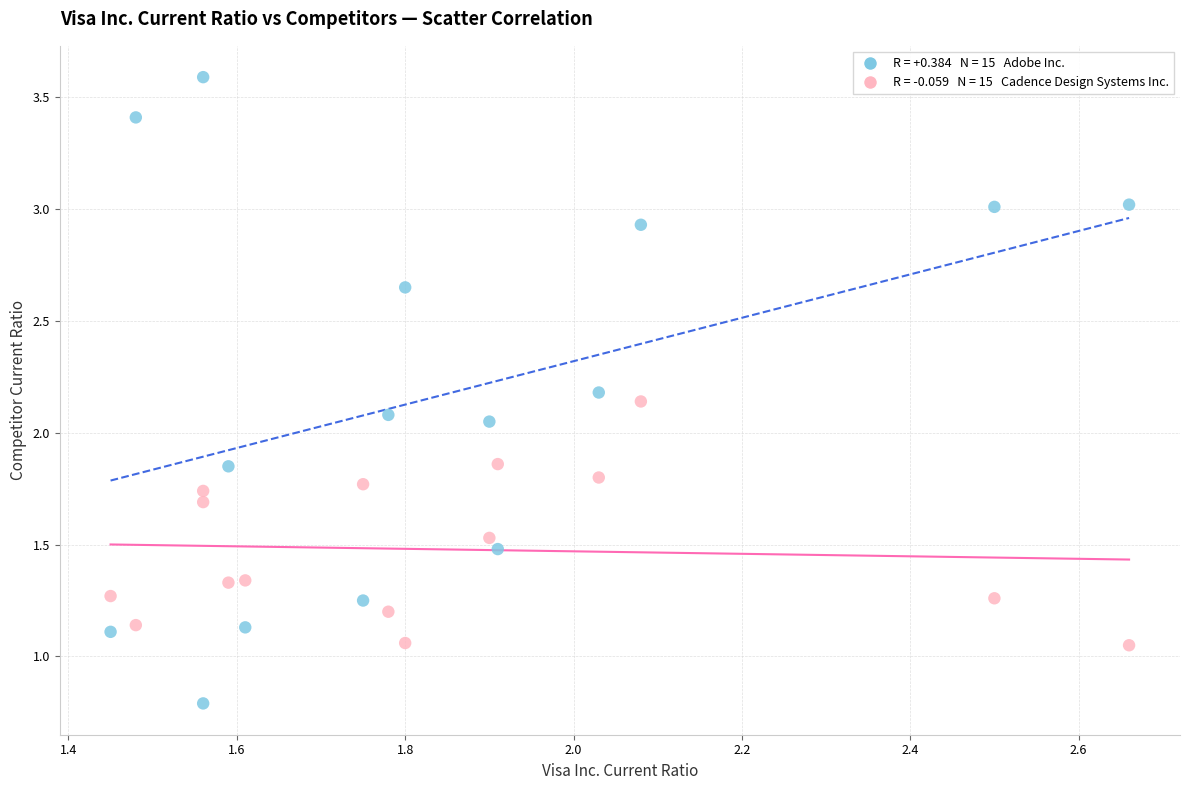

Across all data points, what is the range of Y values (max minus min)?

2.8